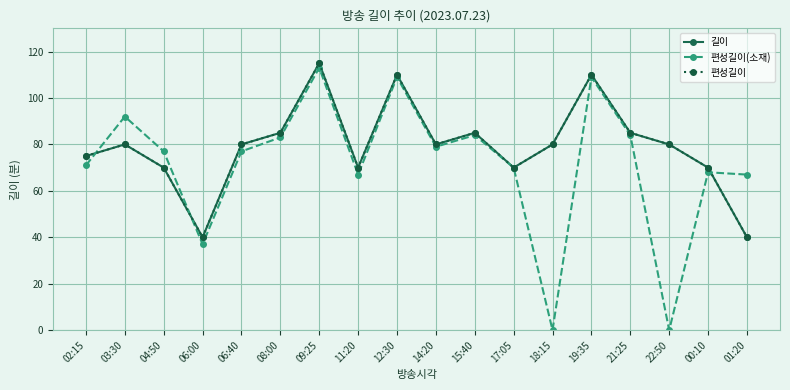

What is the maximum value shown in the chart?

115